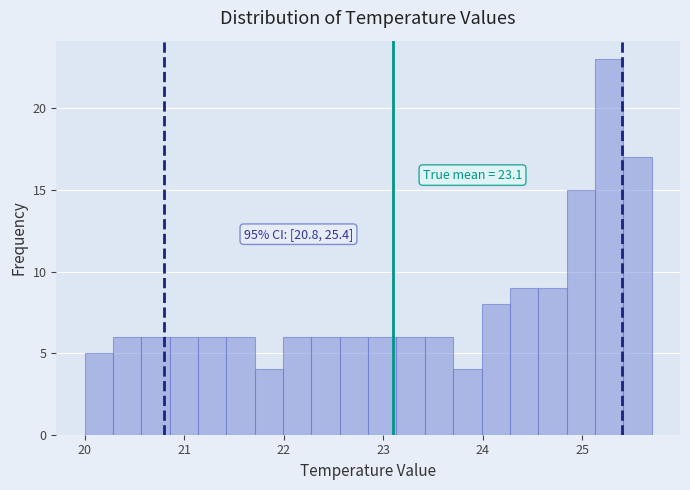

Read against the x-axis, roughly where is the centre of the tallest bar?

25.3